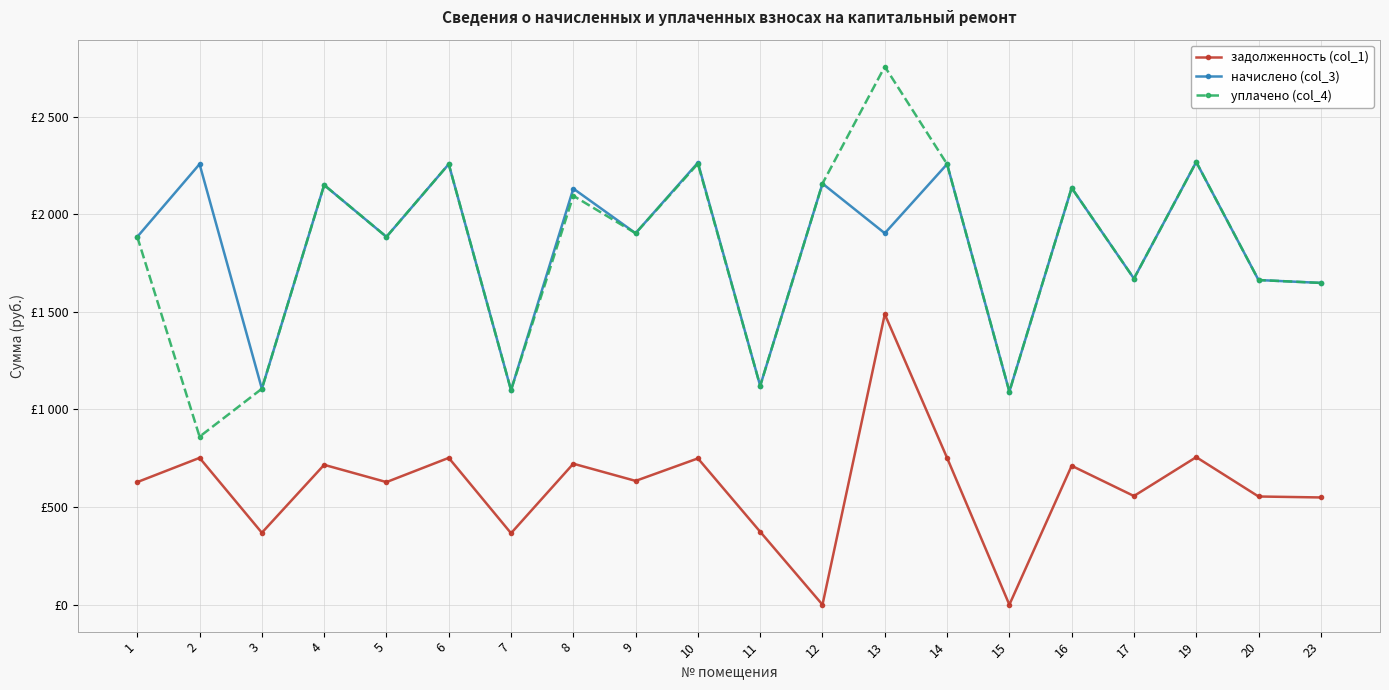

What are all the series names shown in the legend?

задолженность (col_1), начислено (col_3), уплачено (col_4)